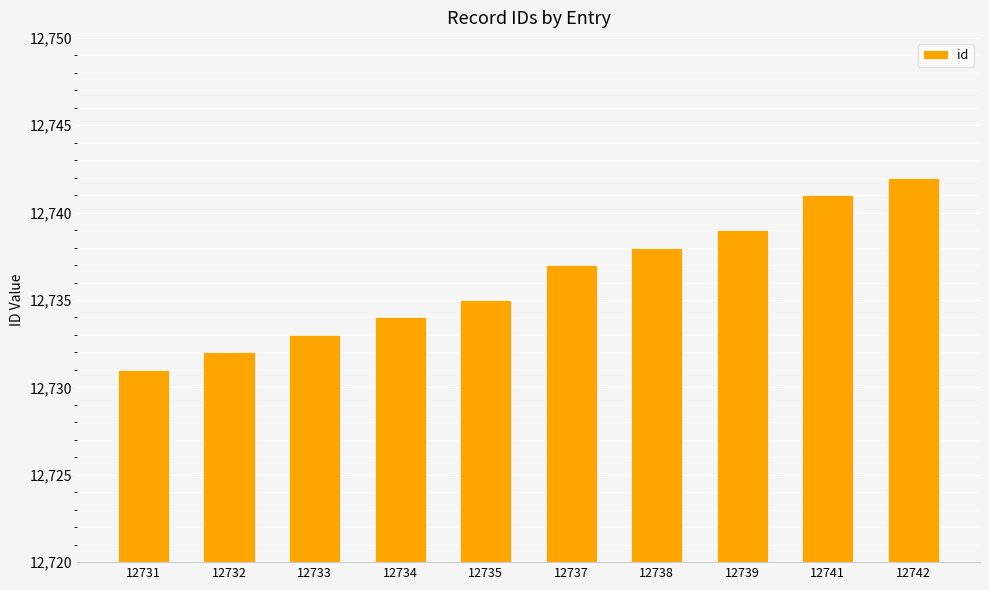

Reading left to right, what are all the values shown in this chart?

12731=12731	12732=12732	12733=12733	12734=12734	12735=12735	12737=12737	12738=12738	12739=12739	12741=12741	12742=12742